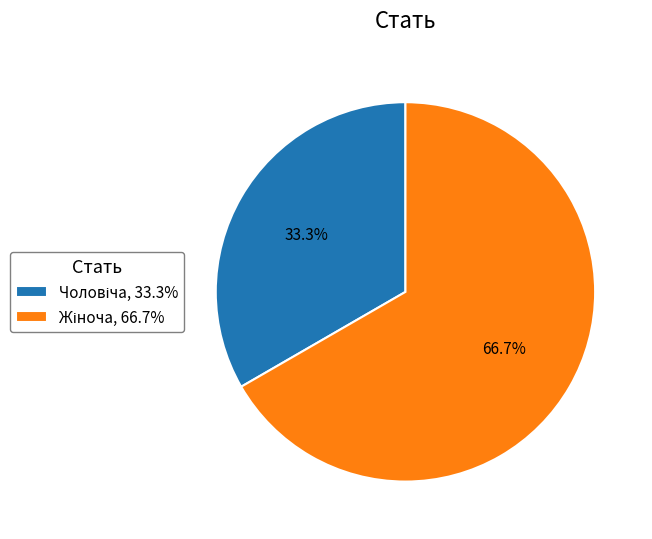

How many slices are in this pie chart?

2